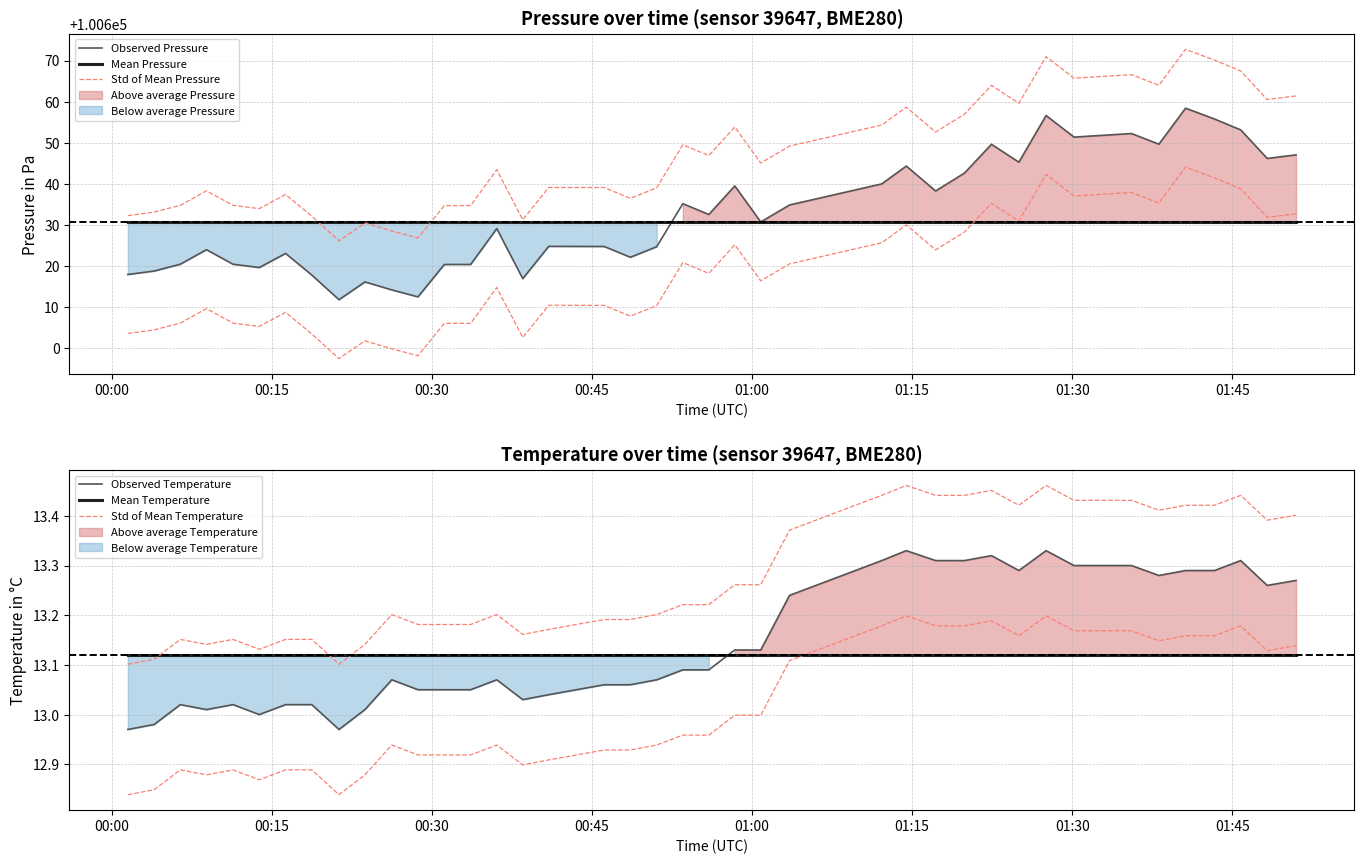

How many intersections are there between Observed Temperature and Mean Temperature?

1